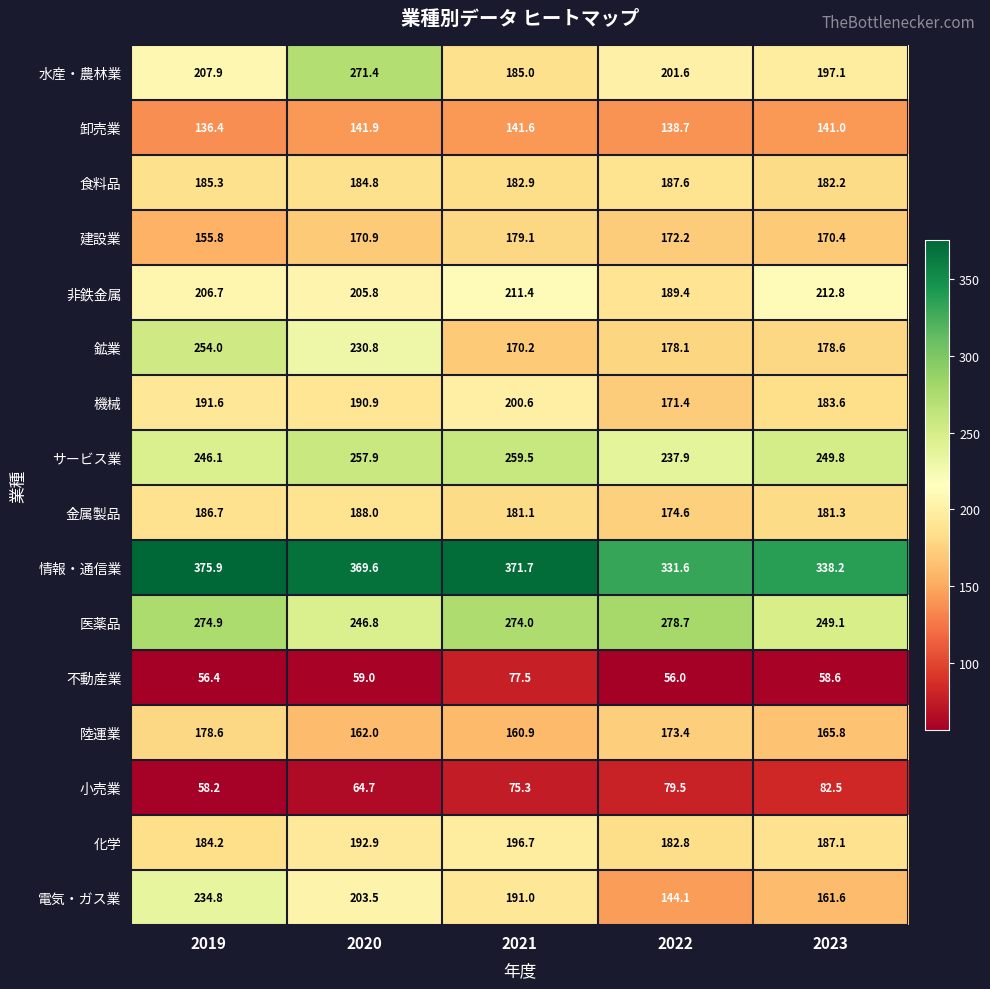

The 非鉄金属 series shows 77.5 at 2022. True or false?

False